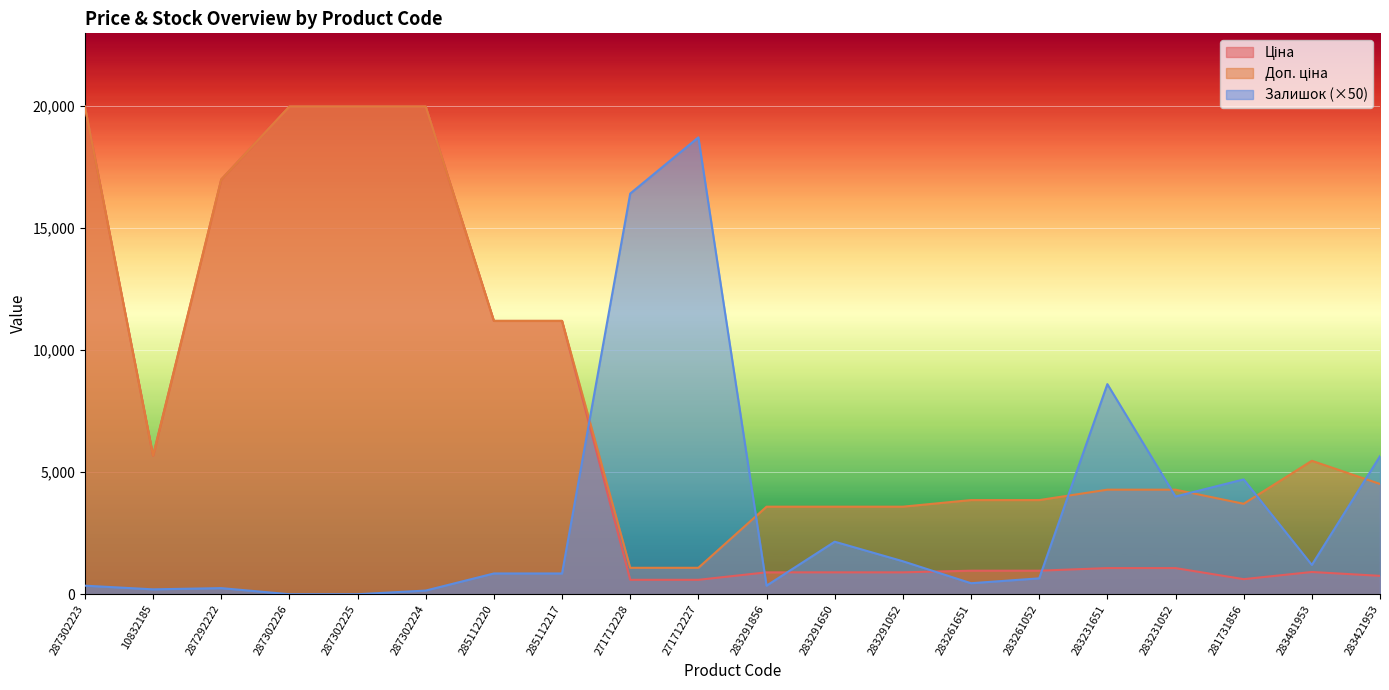

After their last crossing, which series has the higher values: Залишок or Ціна?

Залишок